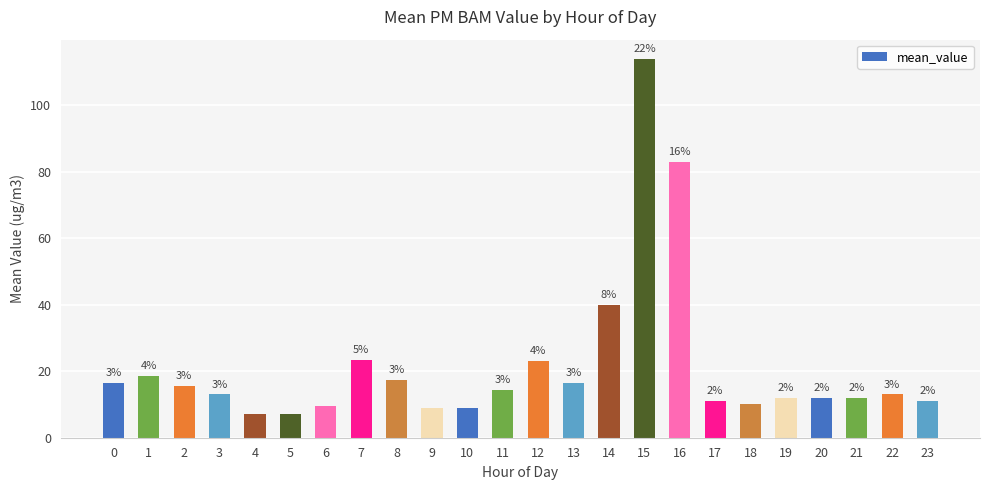

What is the sum of all values?

518.0